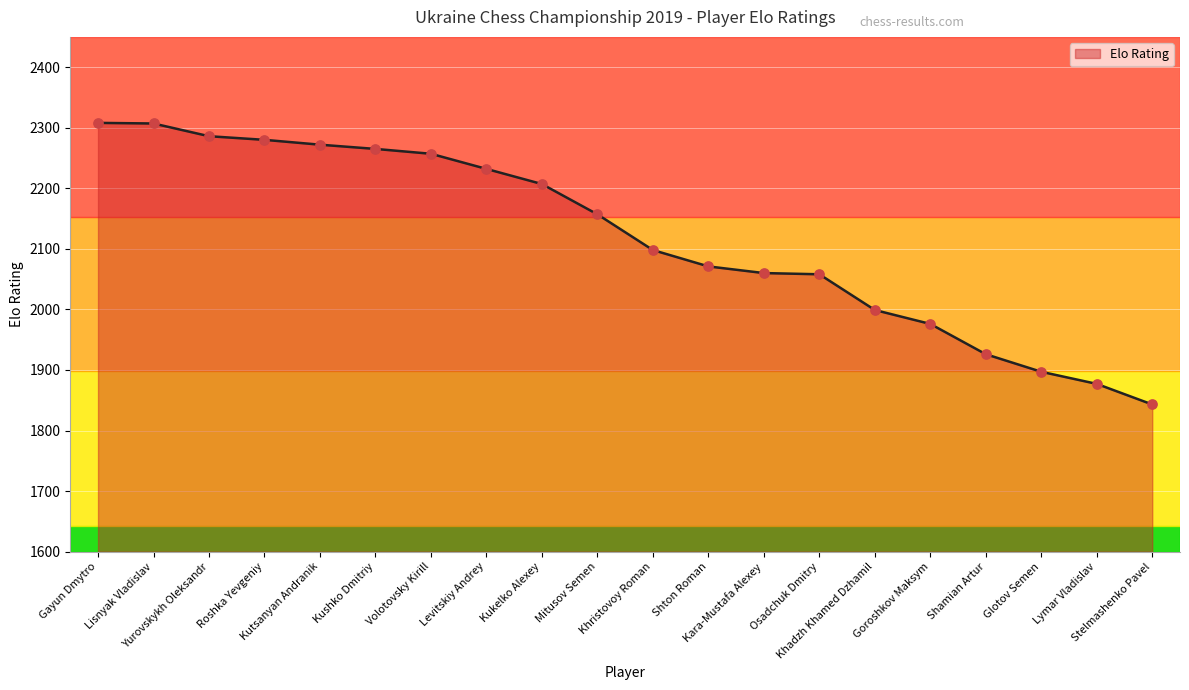

Which has a higher value, Shamian Artur or Glotov Semen?

Shamian Artur